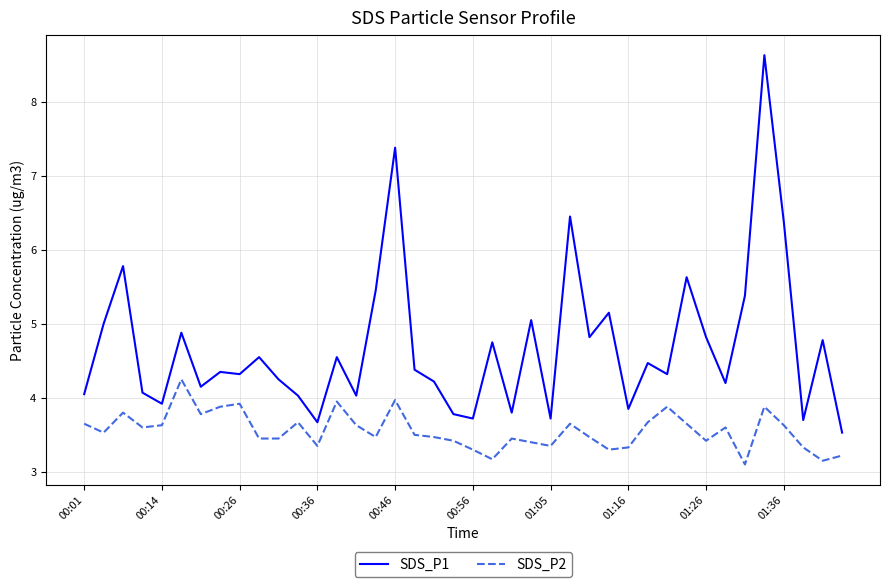

Which series has the largest total across all categories?

SDS_P1